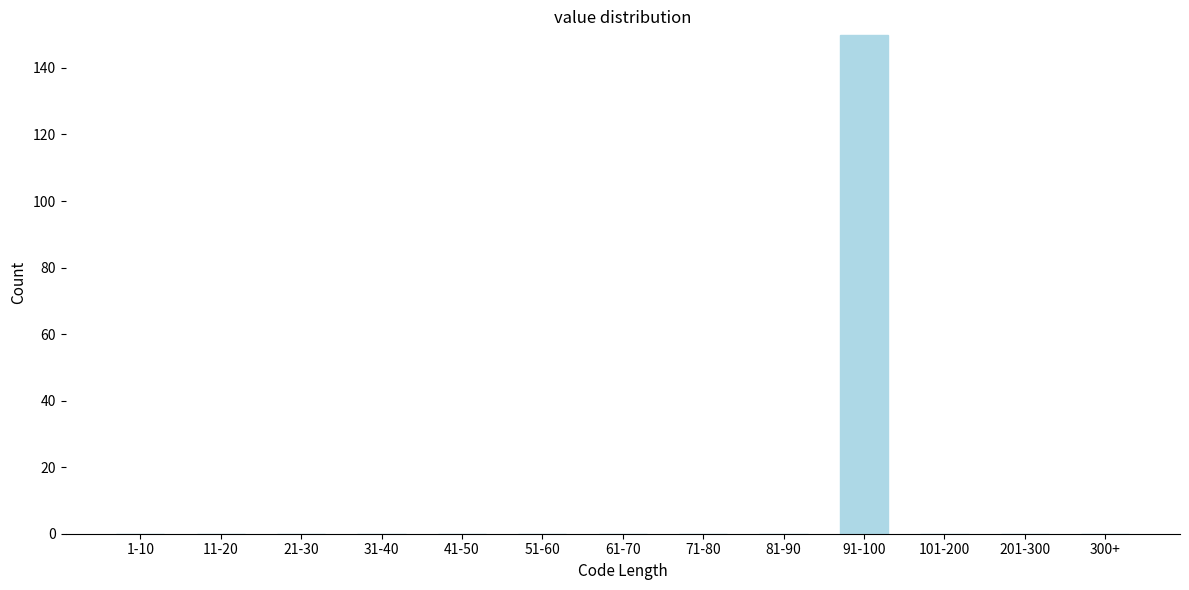

Reading right to left, what are all the values shown in this chart?

300+=0	201-300=0	101-200=0	91-100=150	81-90=0	71-80=0	61-70=0	51-60=0	41-50=0	31-40=0	21-30=0	11-20=0	1-10=0